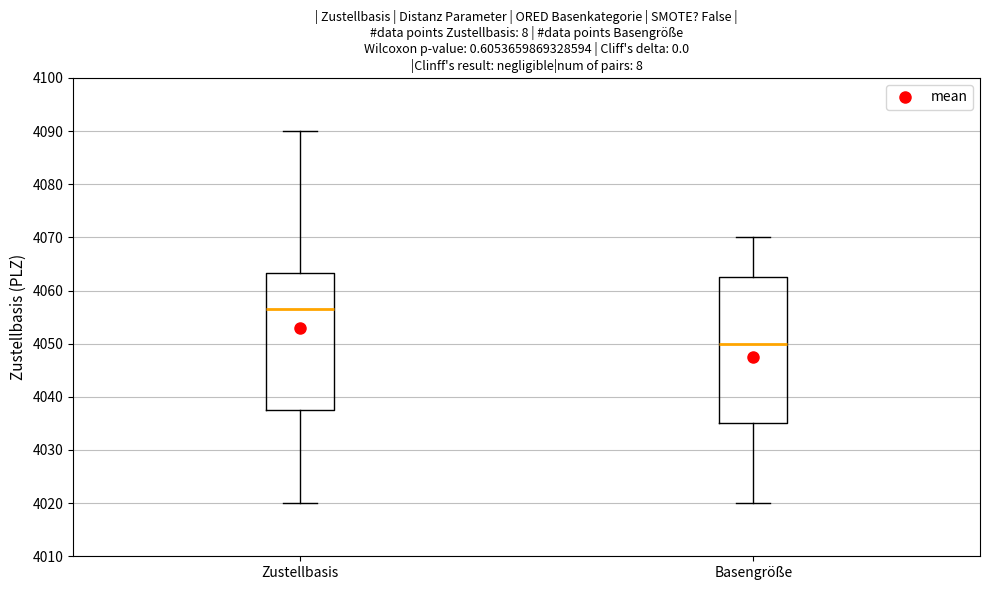

Reading left to right, read every box against the y-axis: the position of its median line, the range the box covers, and the ends of its whiskers. The values are not printed on the chart, so give them approximately, as read against the axis.

Zustellbasis: median 4057, box 4038 to 4063, whiskers 4020 to 4090
Basengröße: median 4050, box 4035 to 4063, whiskers 4020 to 4070